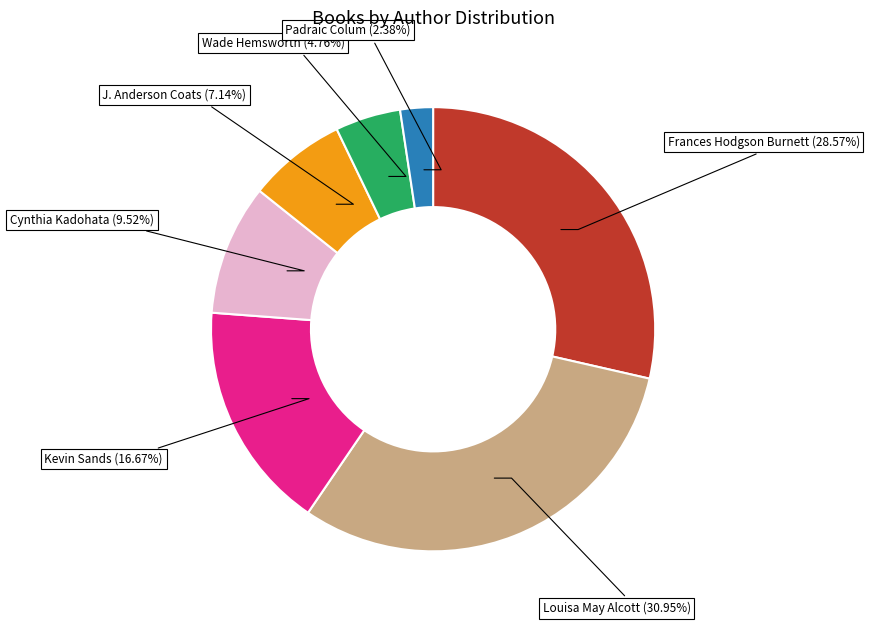

Is there a majority slice in this chart?

No